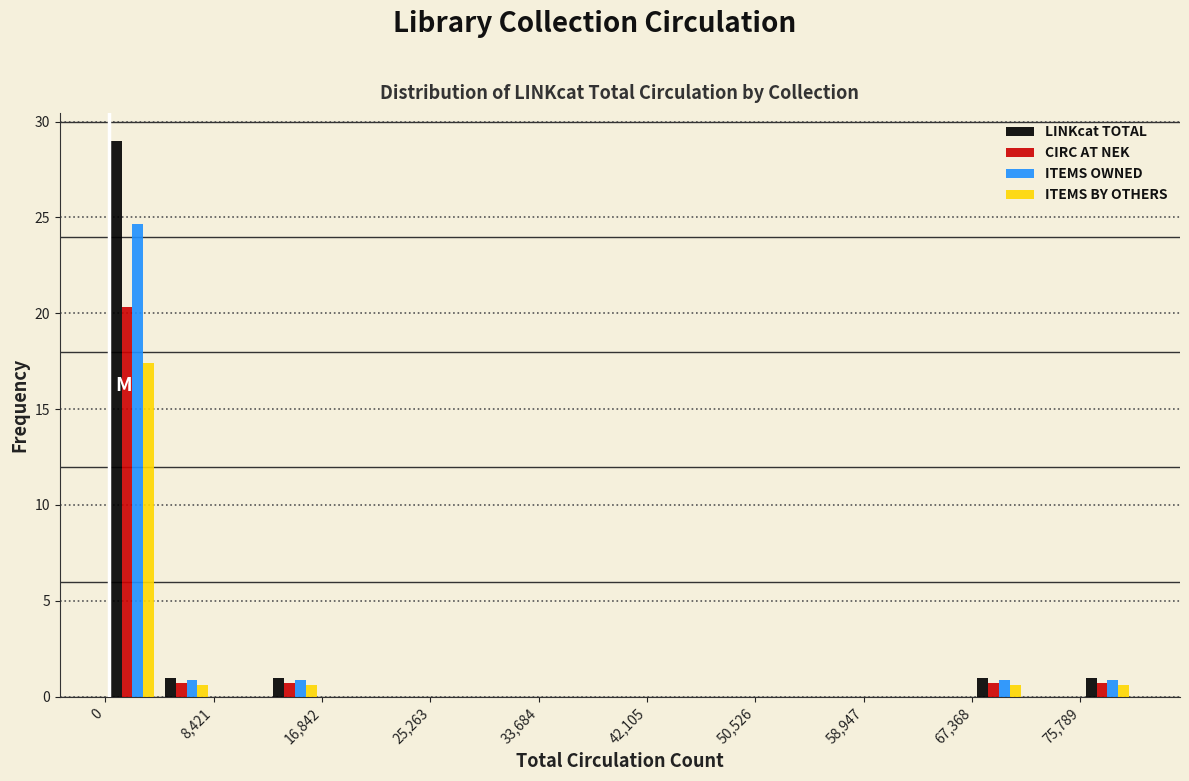

What is the height of the ITEMS BY OTHERS bar covering 13000 to 17000 on the x-axis? Neither the bar edges nor the heights are printed on the chart, so give them approximately, as read against the axes.

0.5